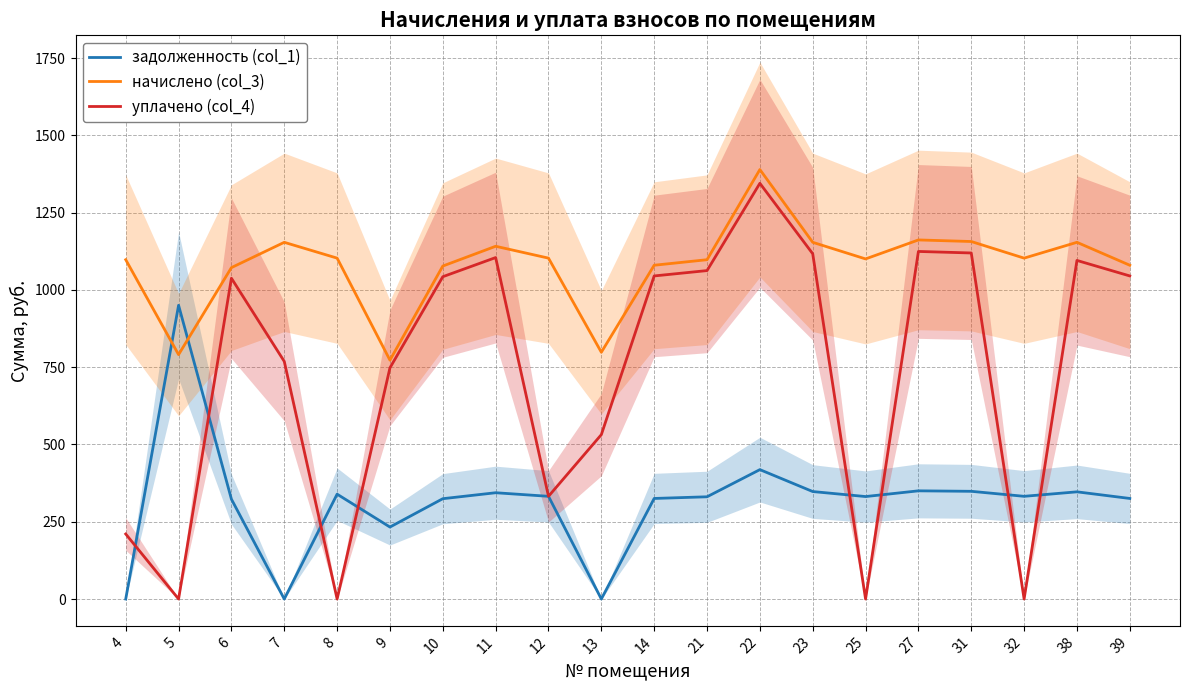

What is the sum of the начислено (col_3) values at 22 and 39?

2469.4